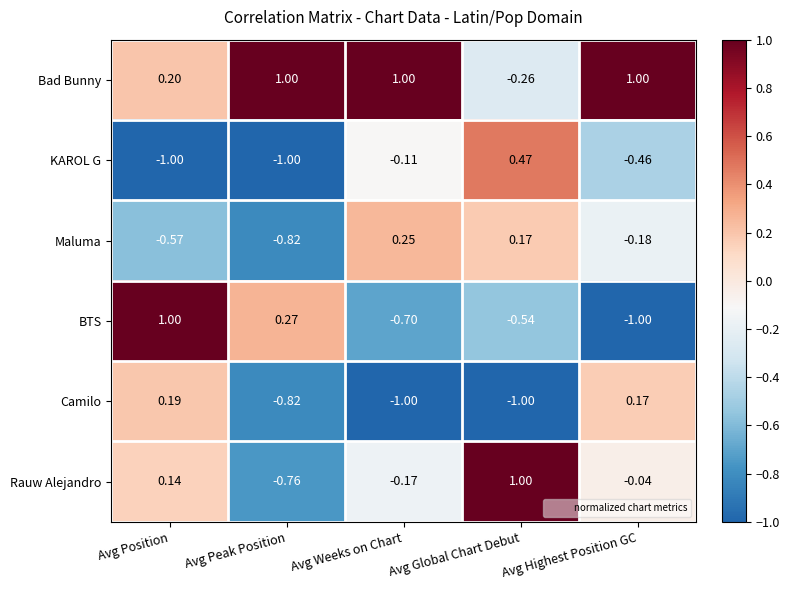

Where does the Rauw Alejandro series first go above 0?

Avg Position